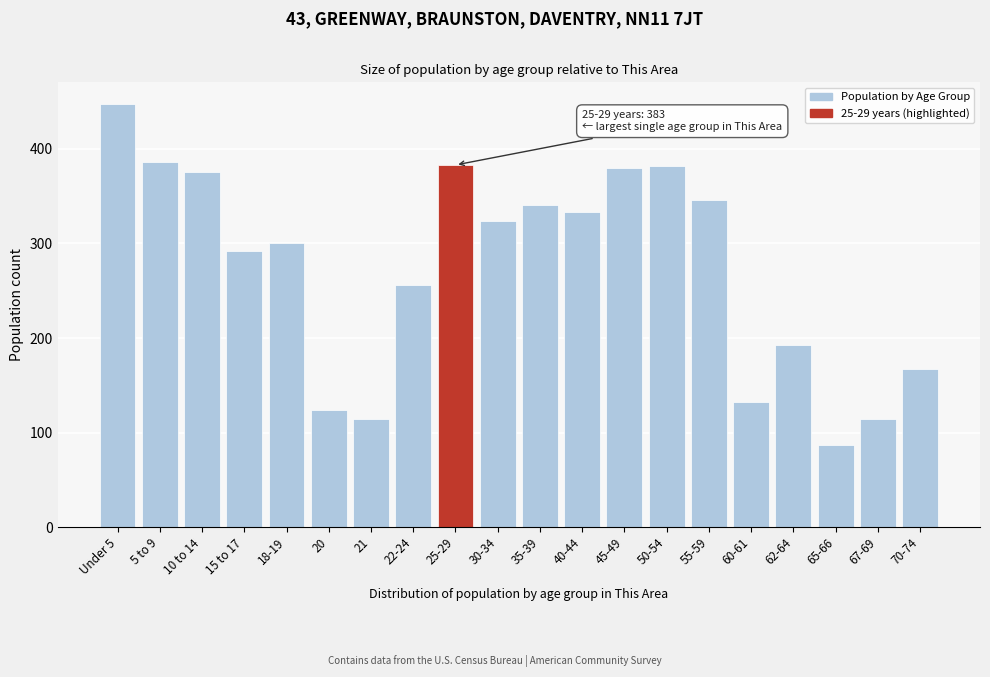

What is the approximate value at 25-29, to the nearest 5?

385